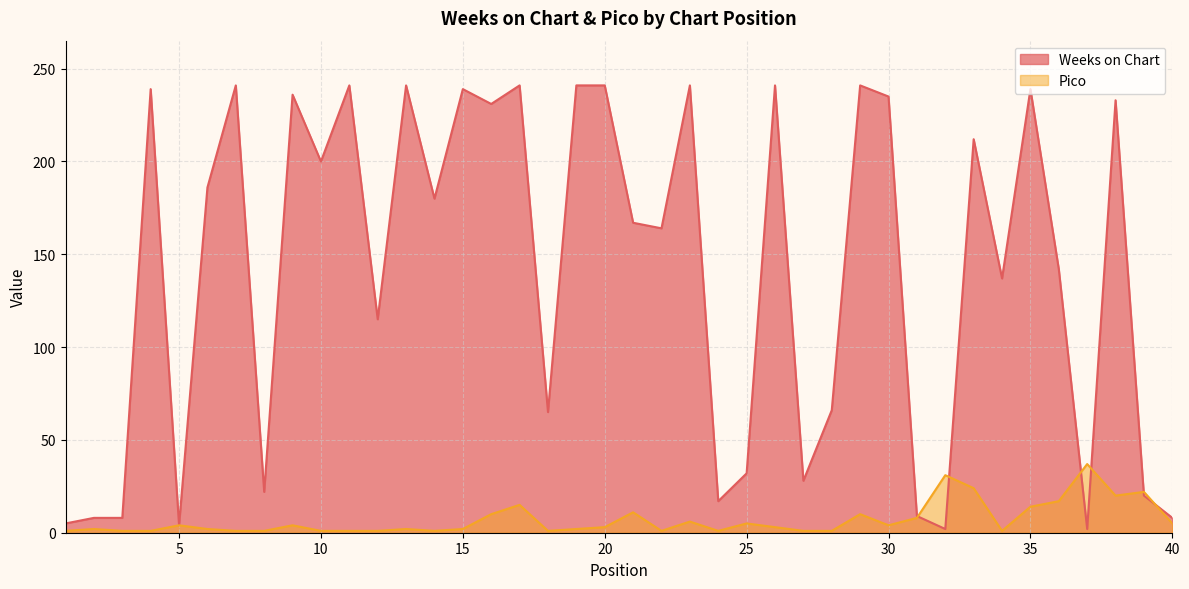

At which label does Weeks on Chart reach its peak?

7